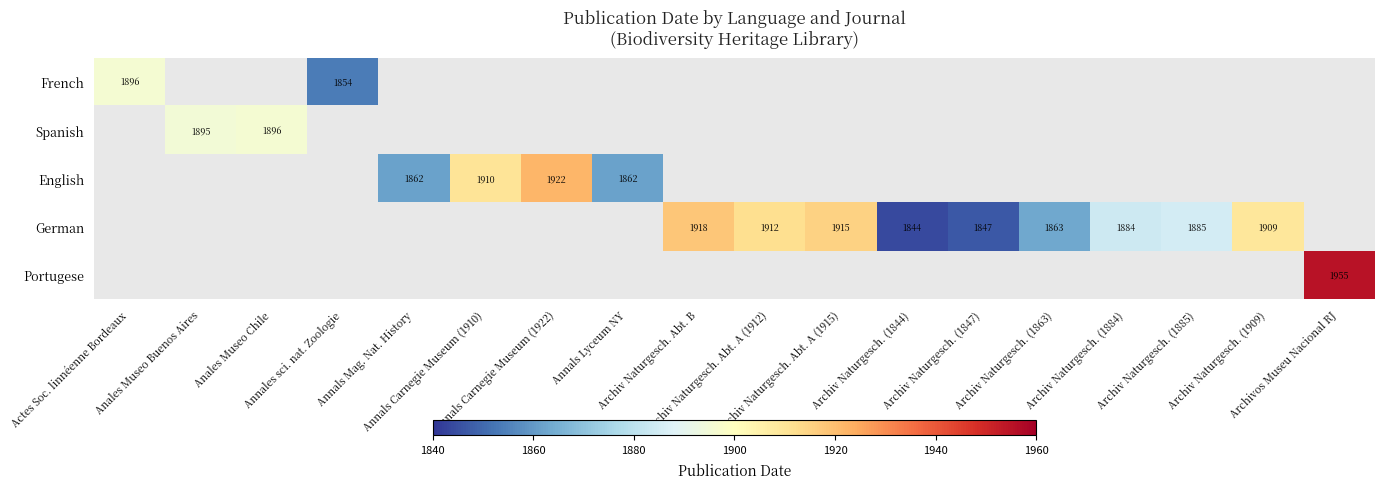

What is the minimum value shown in the chart?

1844.0